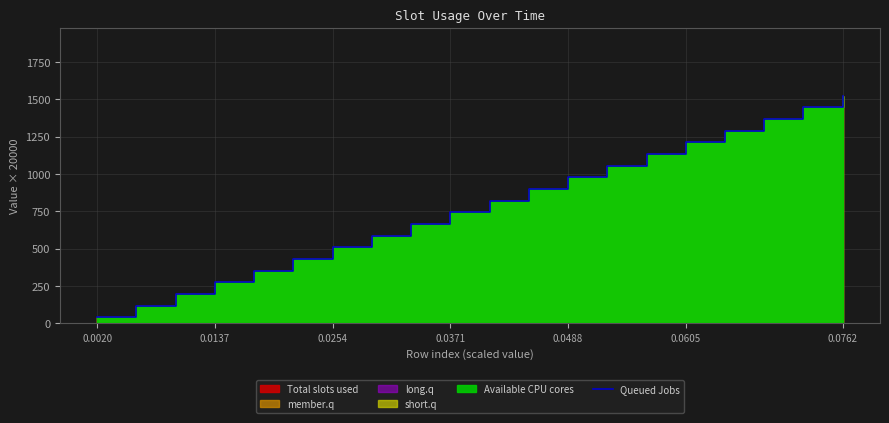

Does the chart display data point markers on the line(s)?

No